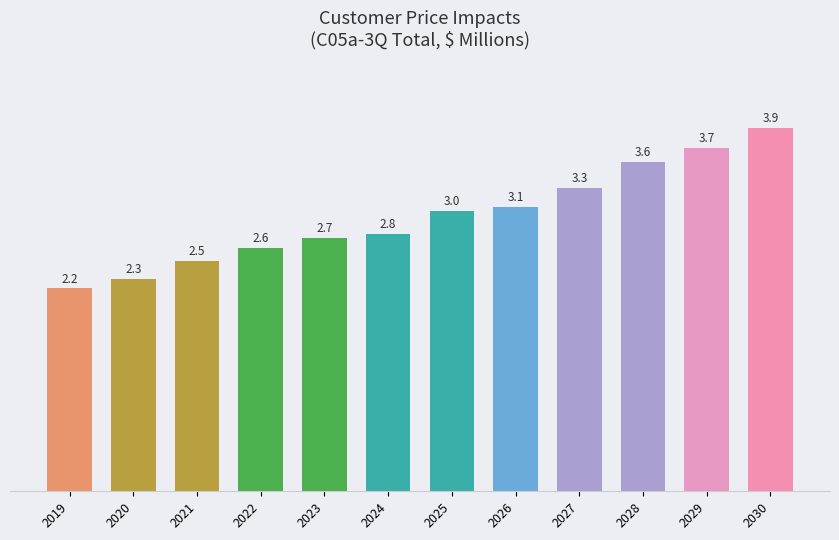

What is the ratio of the value at 2026 to the value at 2022?

1.2